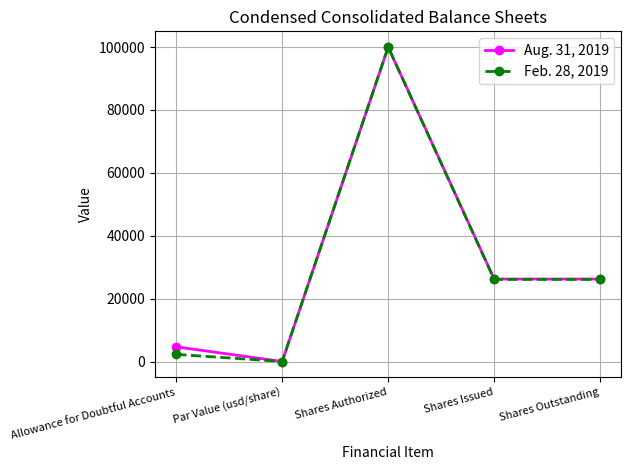

Which category has the lowest value across all series?

Par Value (usd/share)